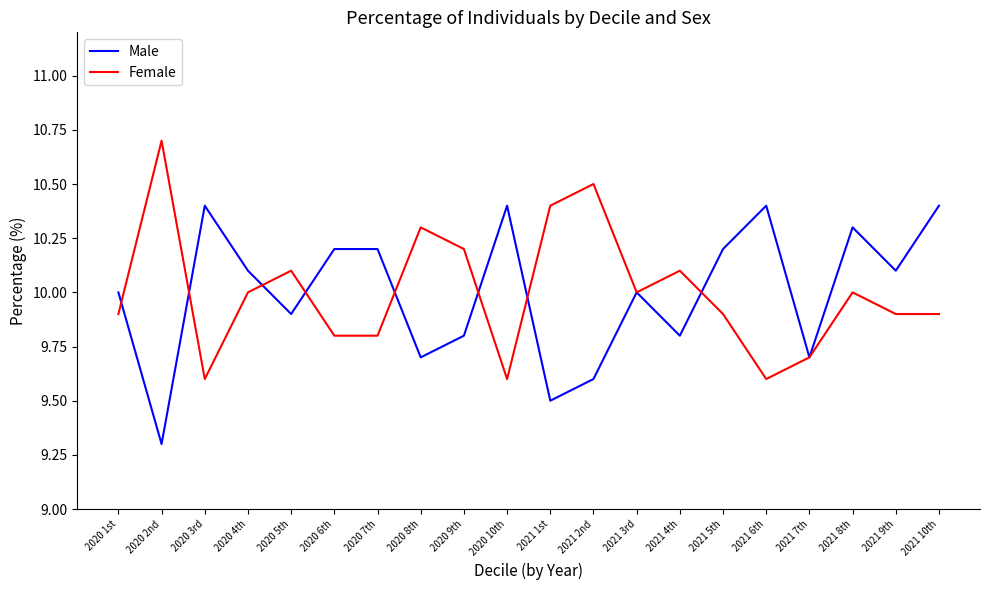

What is the sum of the Male values at 2020 10th and 2020 9th?

20.2